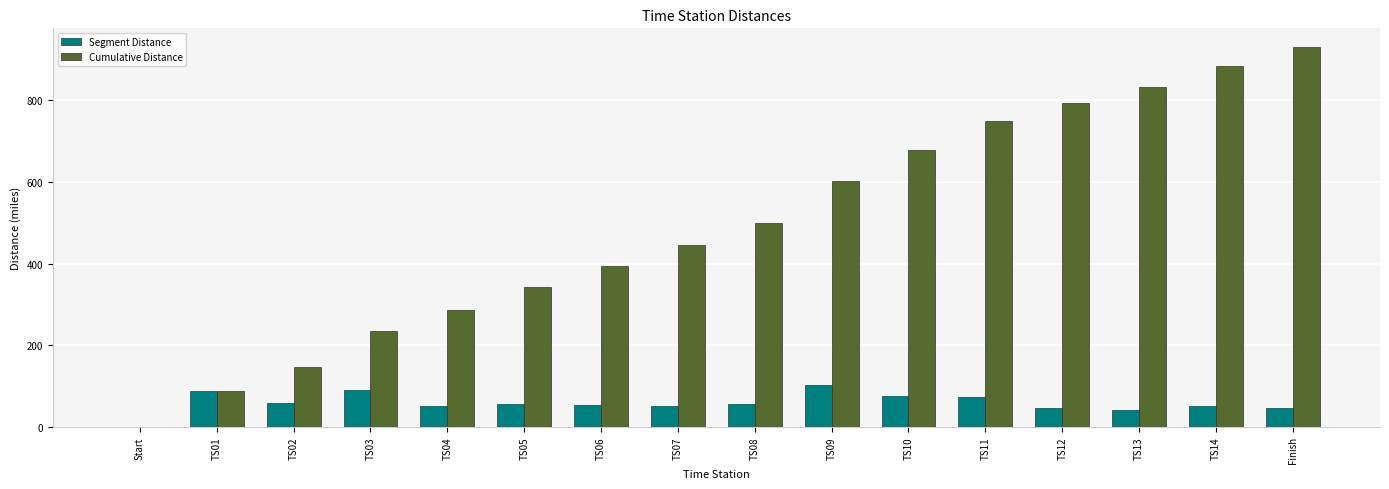

True or false: Segment Distance has a value of 38.9 at Start.

False